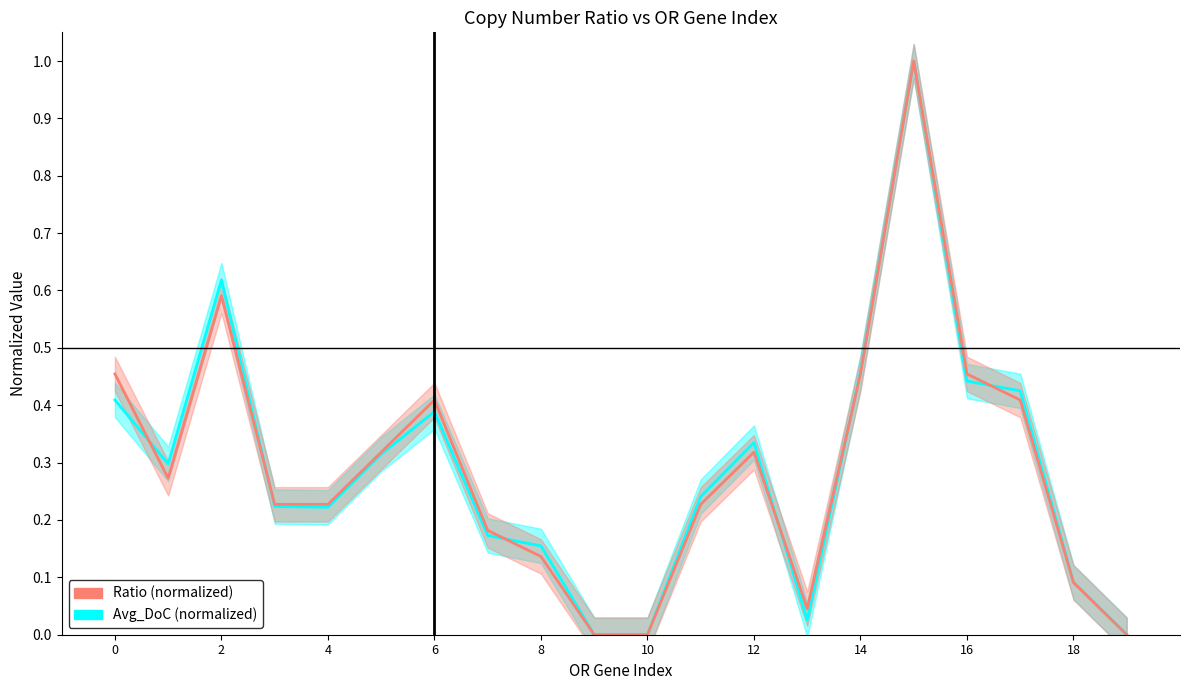

Is the value of Avg_DoC (normalized) at 4 greater than the value of Ratio (normalized) at 2?

No